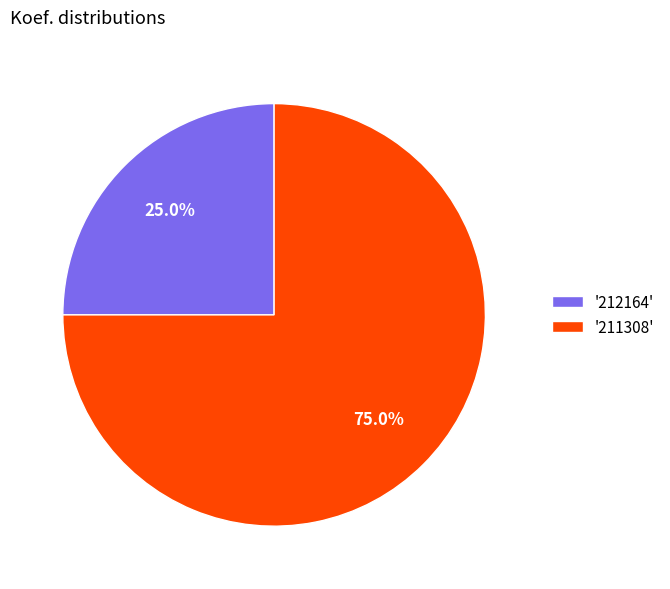

Which slice is the largest?

'211308'